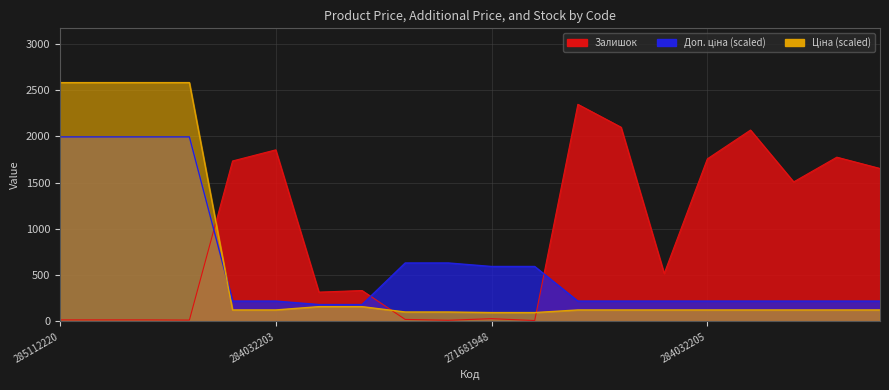

At which category is the sum across all series the highest?

285112220